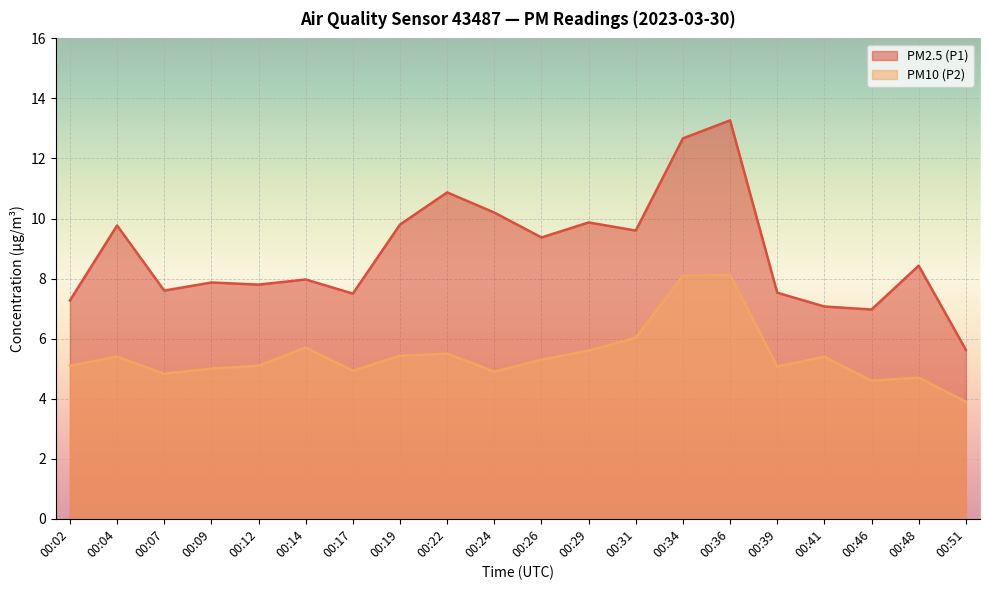

True or false: PM2.5 (P1) and PM10 (P2) intersect in this chart.

False